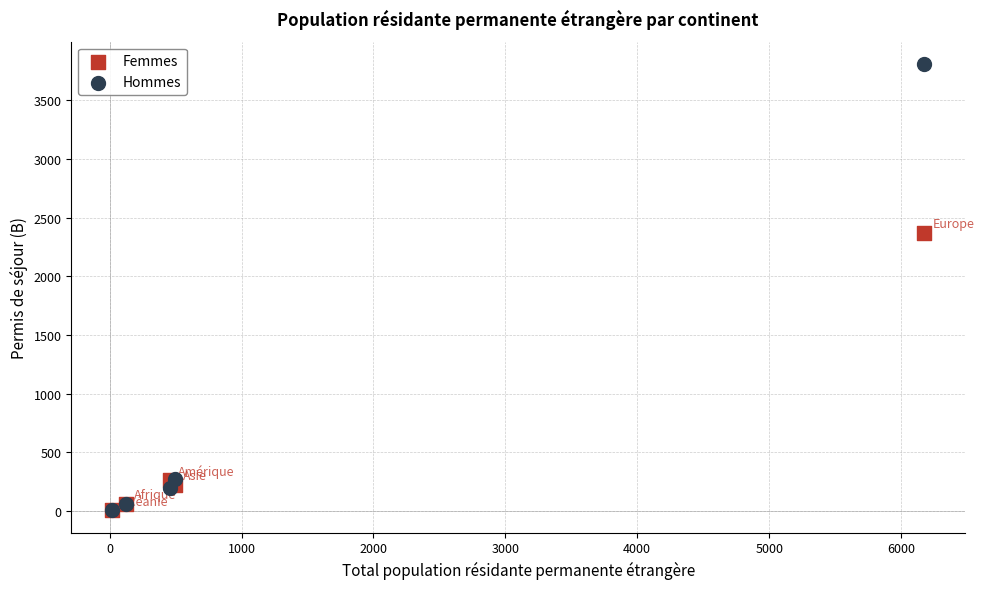

Across all series, what Y value is closest to 1906?

2370